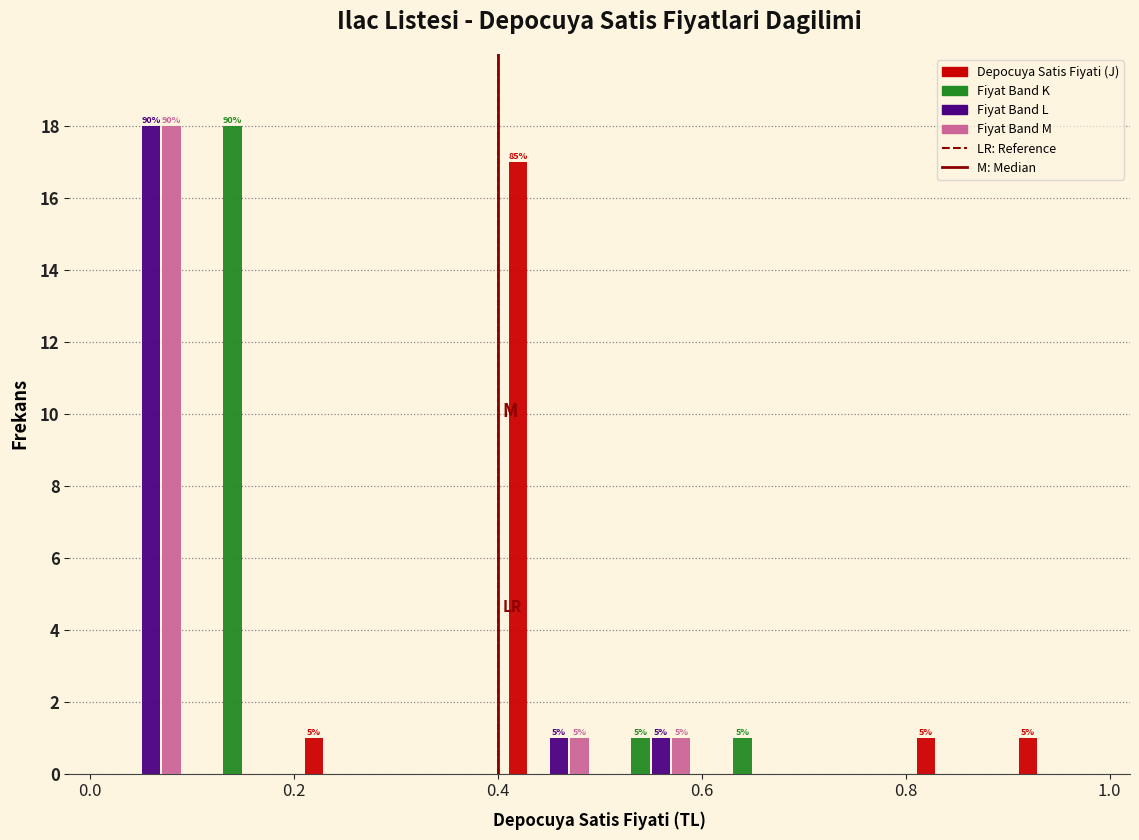

In the Fiyat Band K series, which range on the x-axis has the tallest bar?

0.1 to 0.2